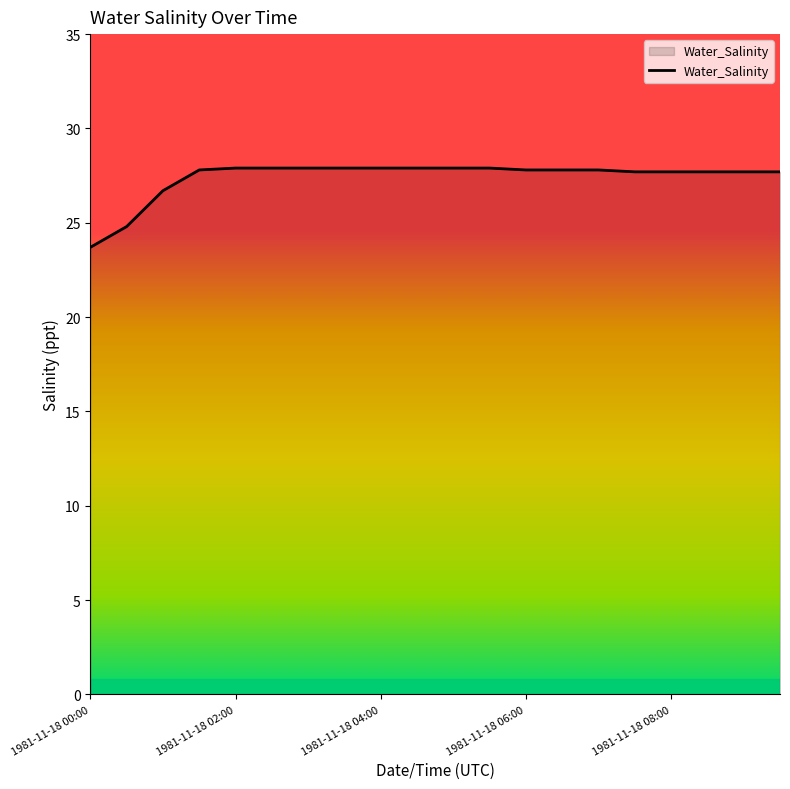

What is the smallest value displayed?

23.7